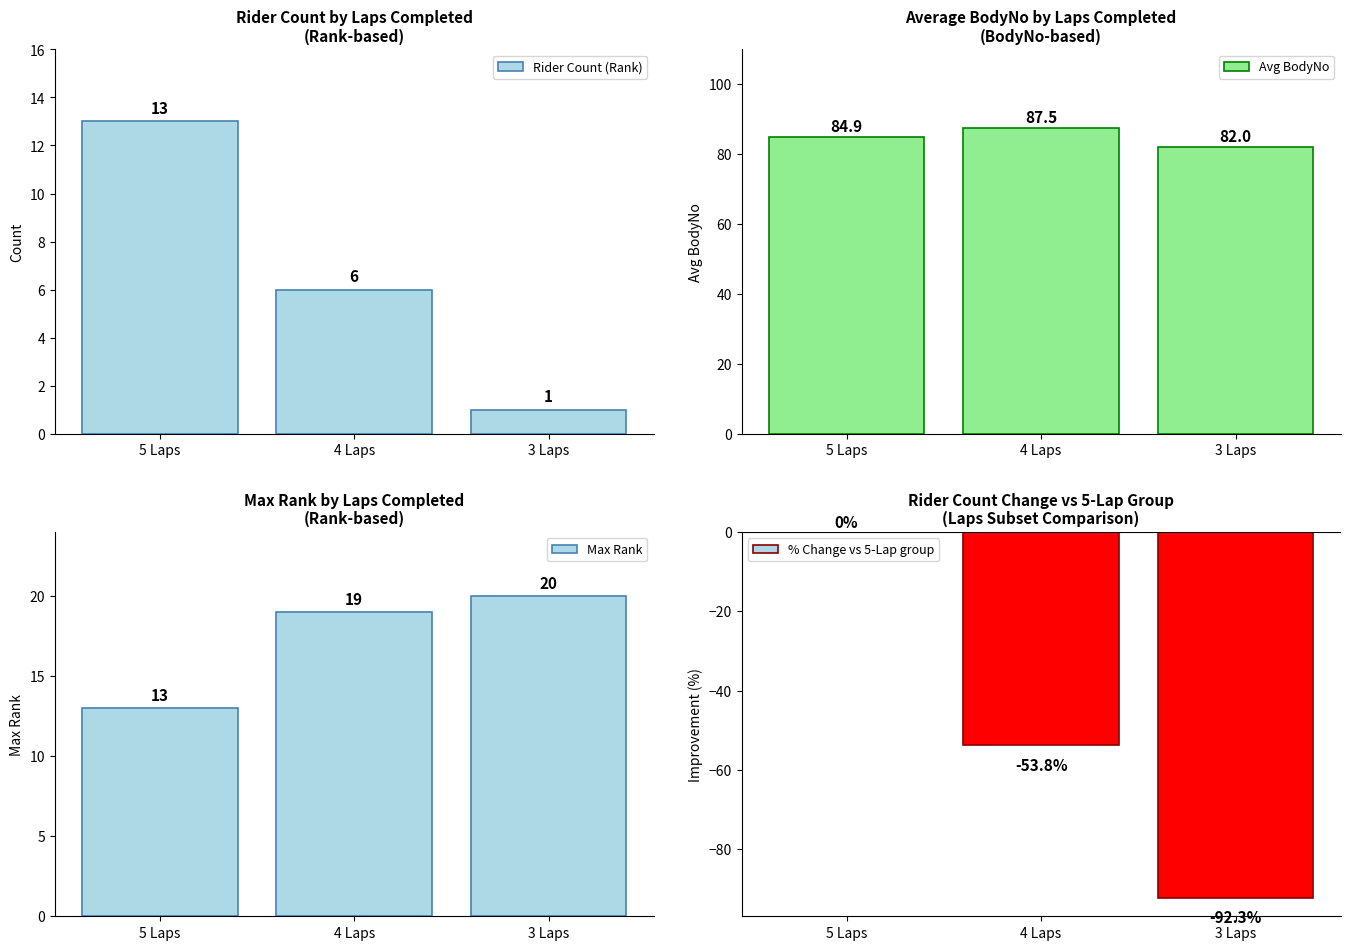

List the series in order of their peak value, lowest first.

% Change vs 5-Lap group, Rider Count (Rank), Max Rank, Avg BodyNo